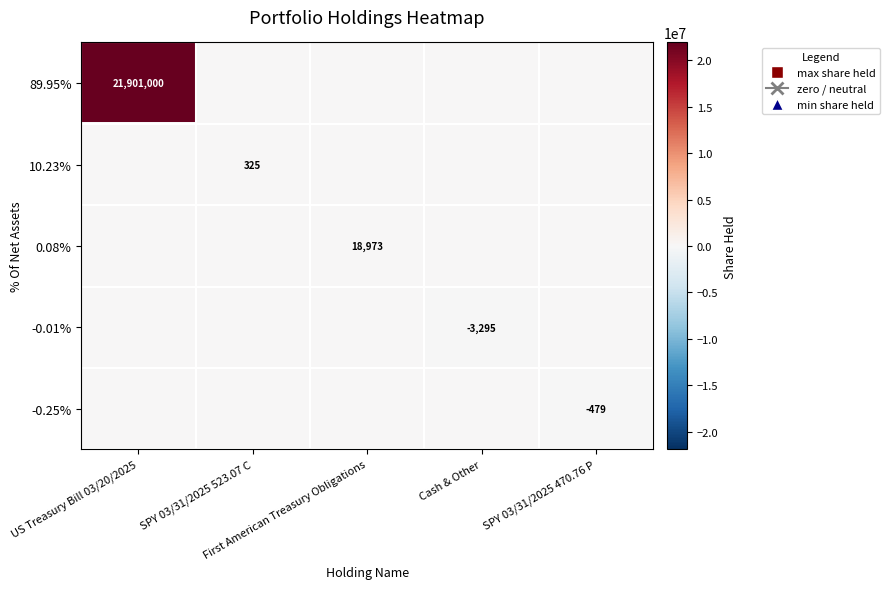

What is the sum of all 10.23% values?

325